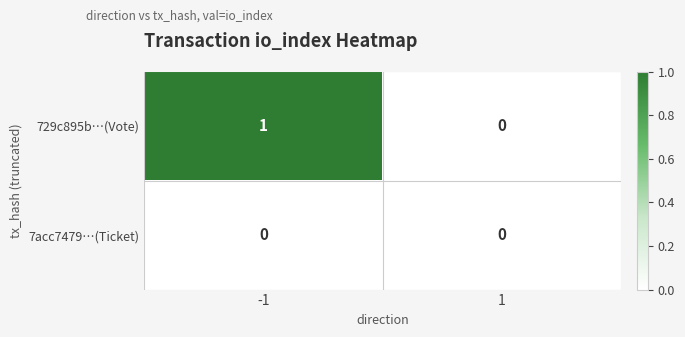

Which series has the largest total across all categories?

729c895b…(Vote)